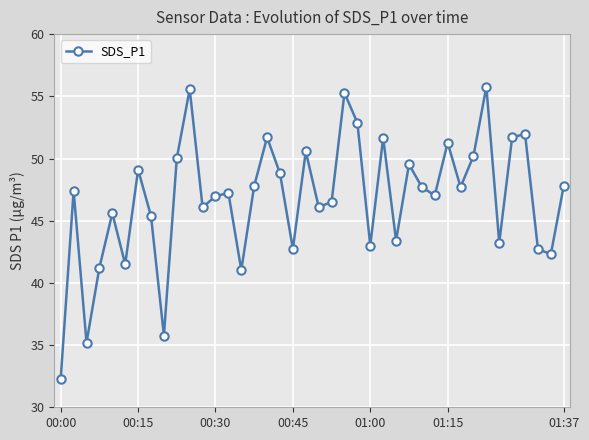

How many interior local peaks (higher than both neighbors) does the data have?

13